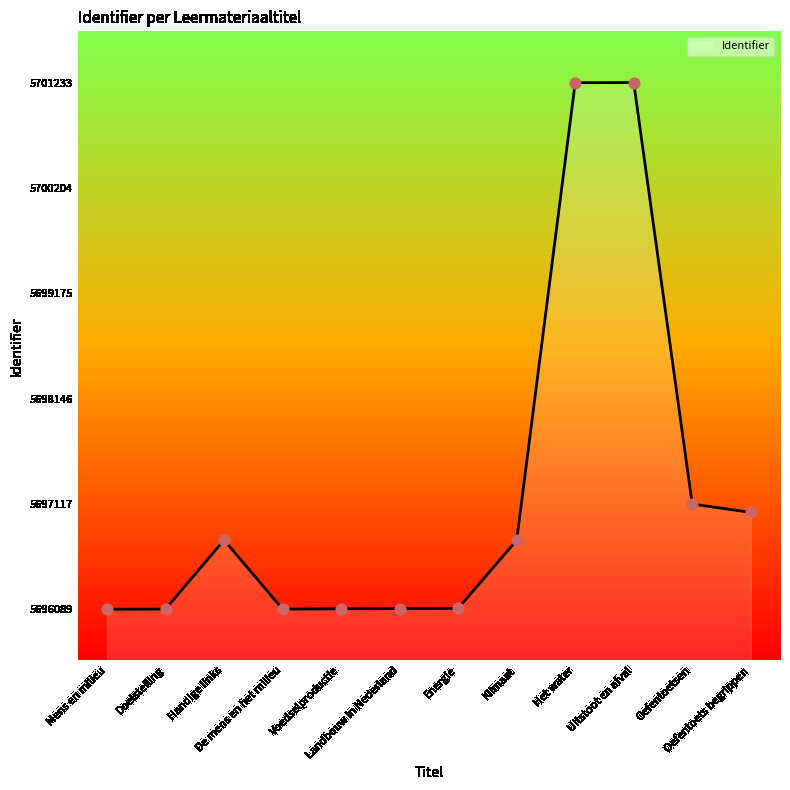

Between De mens en het milieu and Het water, which is larger?

Het water